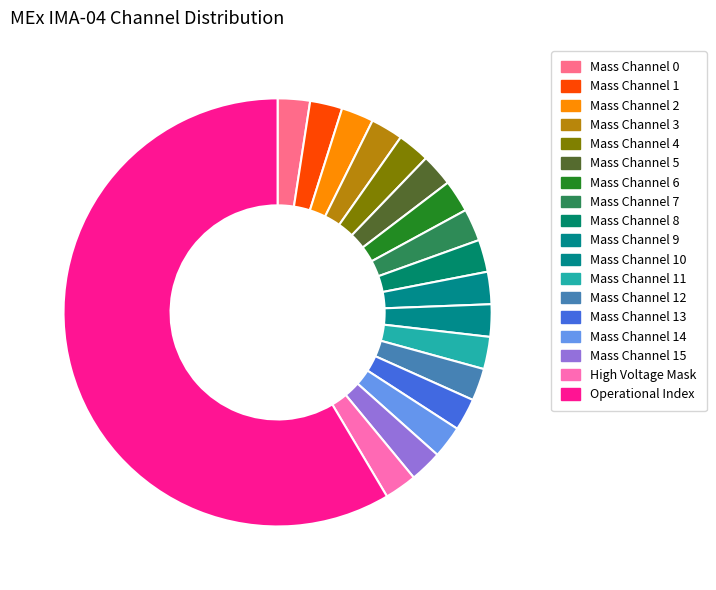

Approximately how many times larger is the value at Mass Channel 15 compared to Mass Channel 14?

1.0